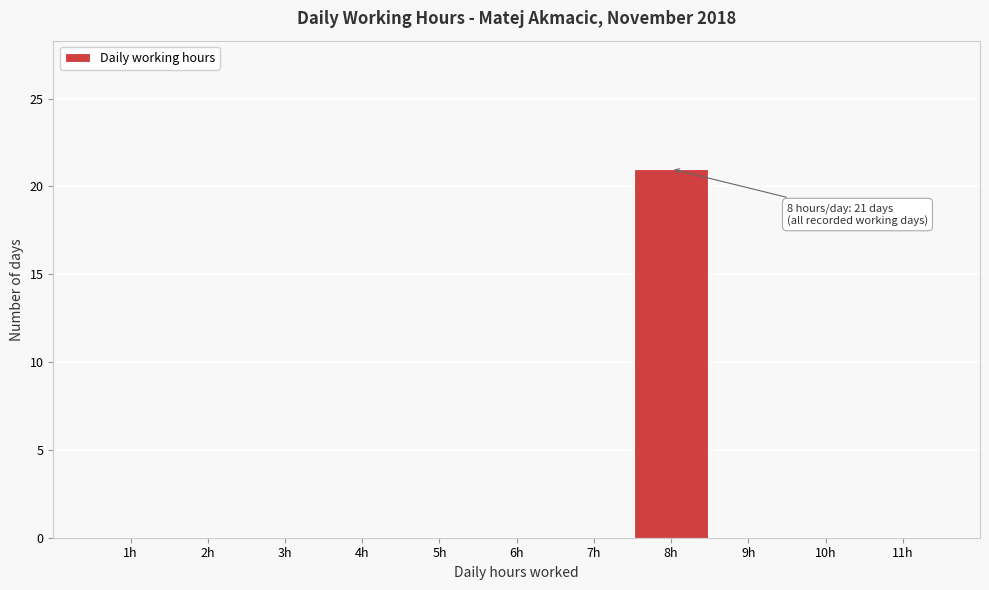

Over which range of the x-axis is the bar tallest?

7.5 to 8.5